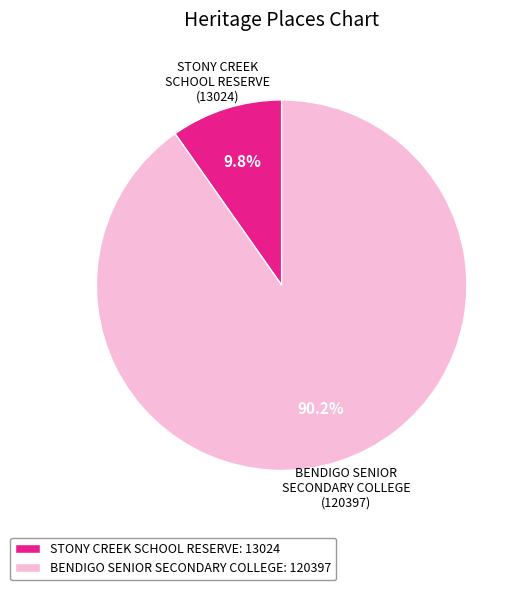

What percentage is NOT represented by STONY CREEK SCHOOL RESERVE?

90.2%